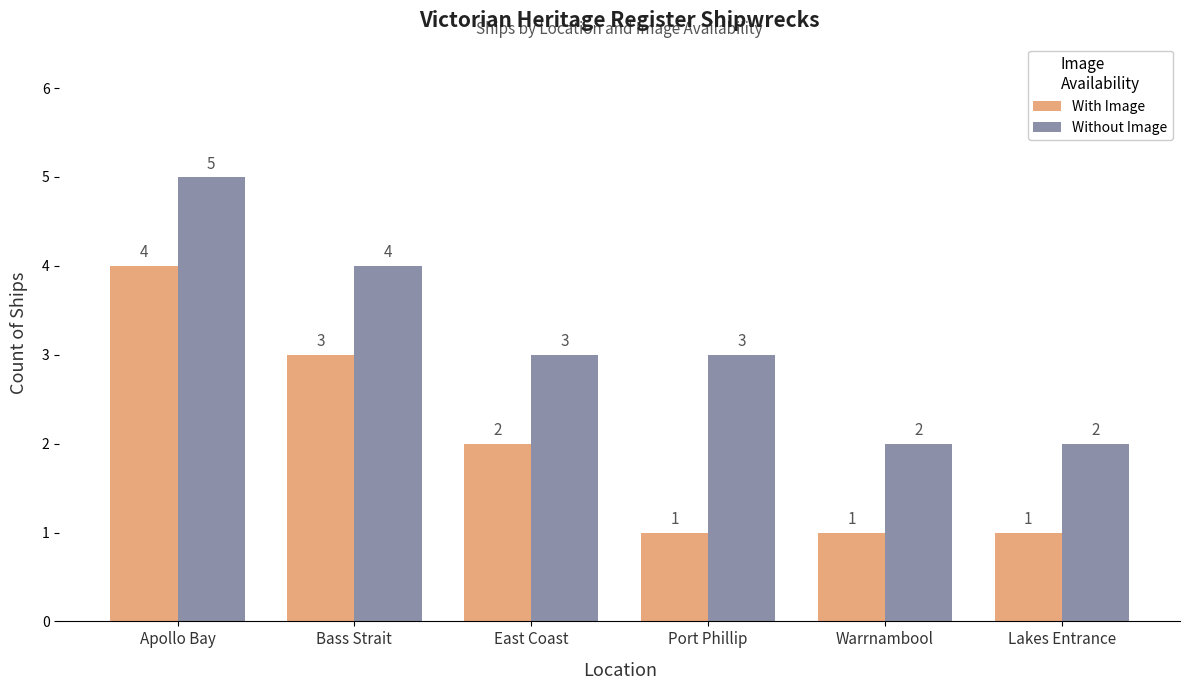

True or false: Without Image has a value of 2 at Apollo Bay.

False